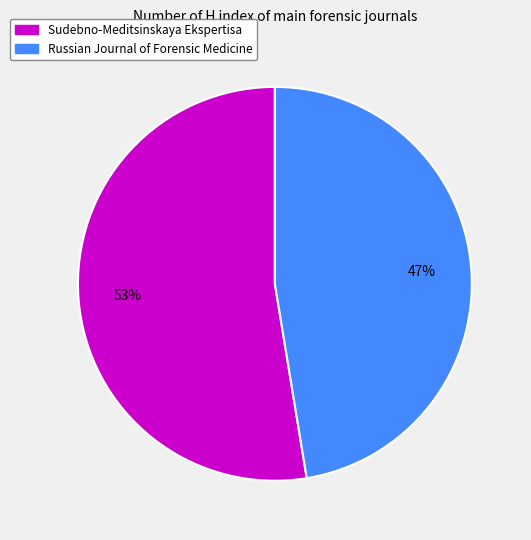

Rank the categories by value from highest to lowest.

Sudebno-Meditsinskaya Ekspertisa, Russian Journal of Forensic Medicine